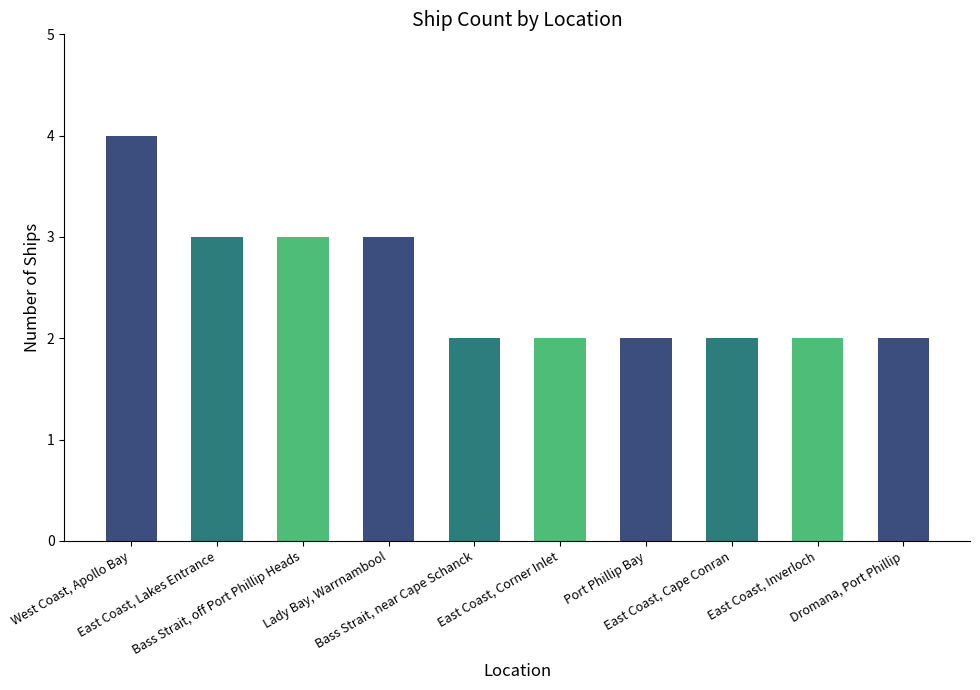

What is the value of the 7th bar from the left?

2